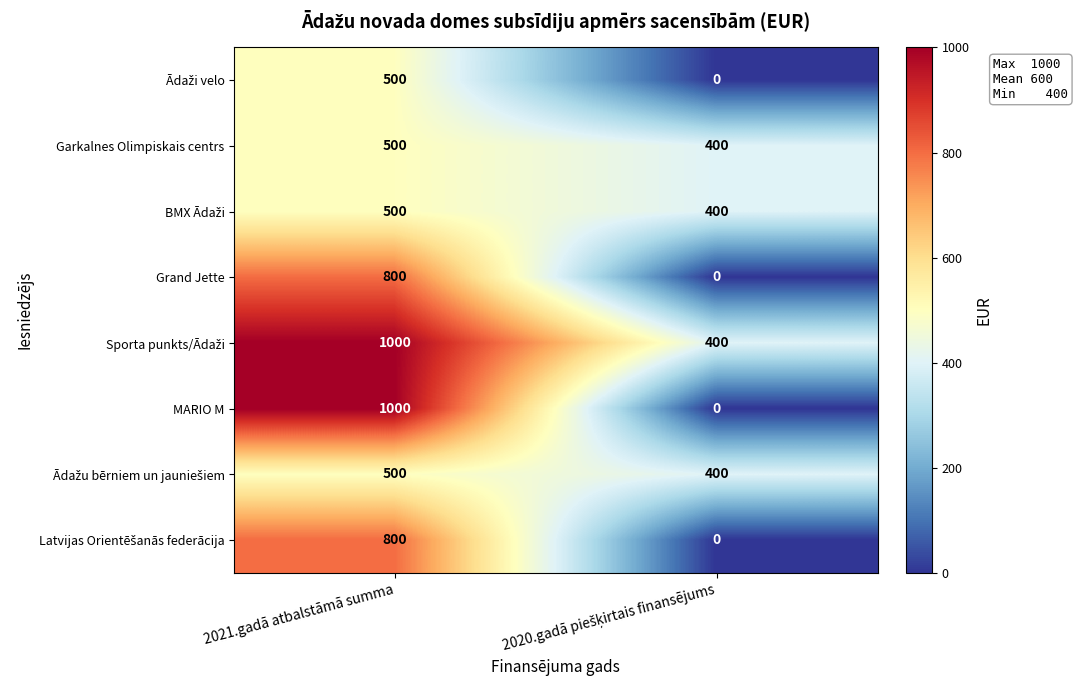

At which category does the chart reach its peak across all series?

2021.gadā atbalstāmā summa